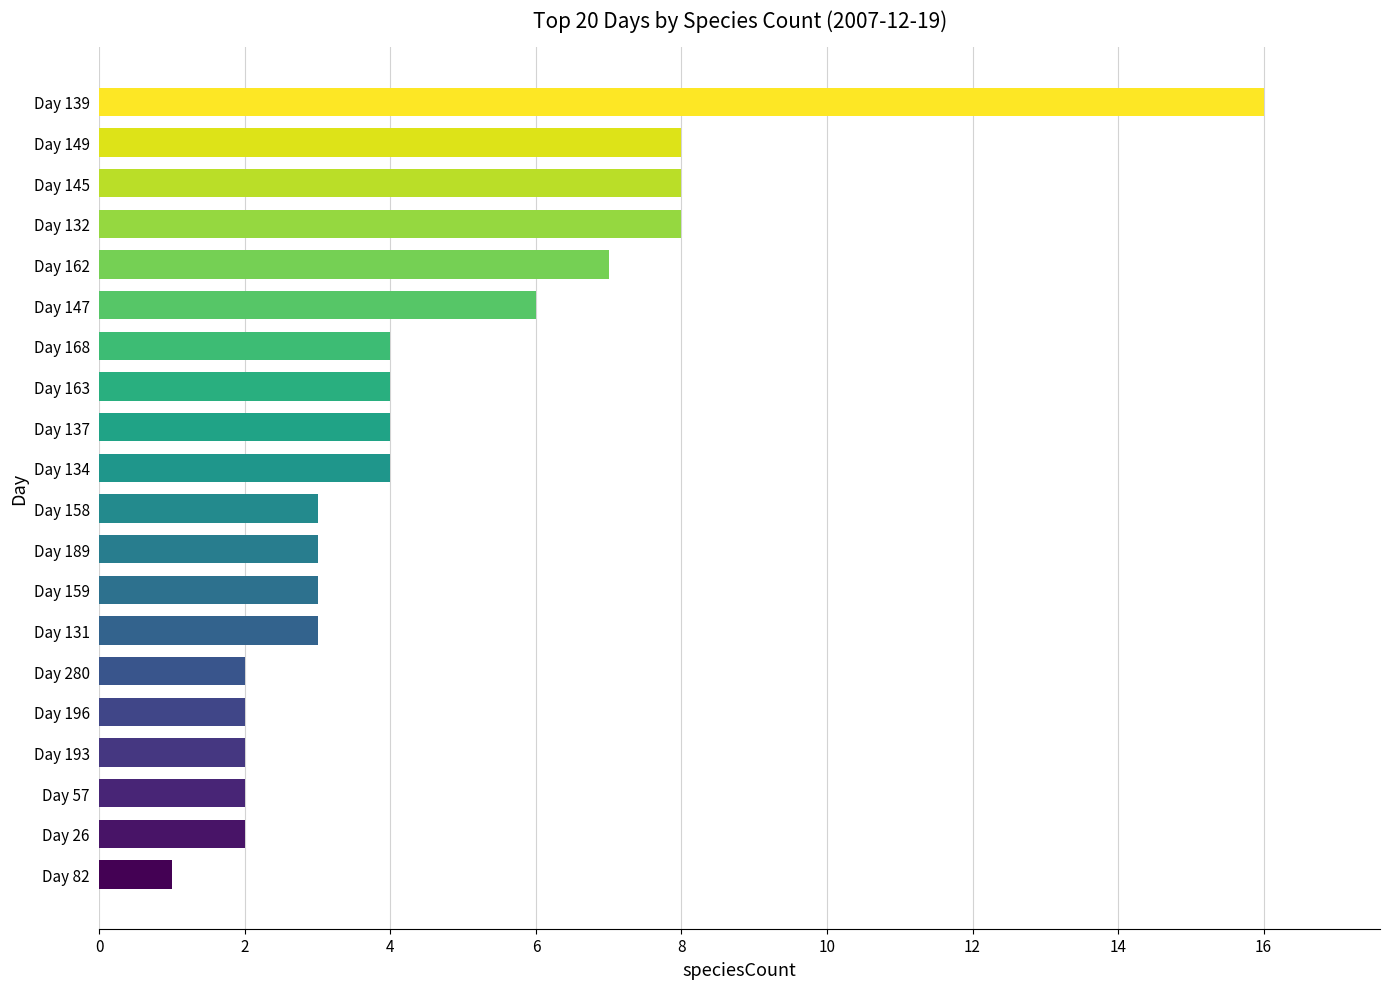

Reading bottom to top, transcribe all the data shown in this chart.

Day 82=1	Day 26=2	Day 57=2	Day 193=2	Day 196=2	Day 280=2	Day 131=3	Day 159=3	Day 189=3	Day 158=3	Day 134=4	Day 137=4	Day 163=4	Day 168=4	Day 147=6	Day 162=7	Day 132=8	Day 145=8	Day 149=8	Day 139=16